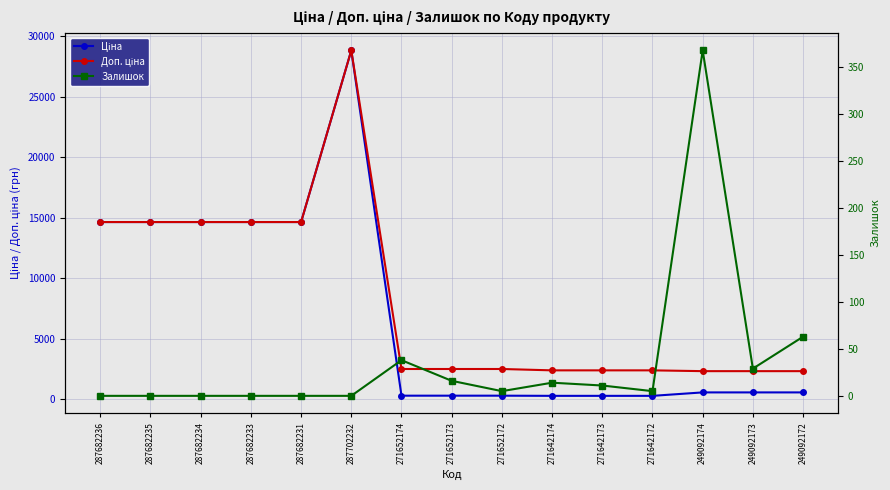

At 287682231, list the series in order from smallest to largest.

Залишок, Ціна, Доп. ціна